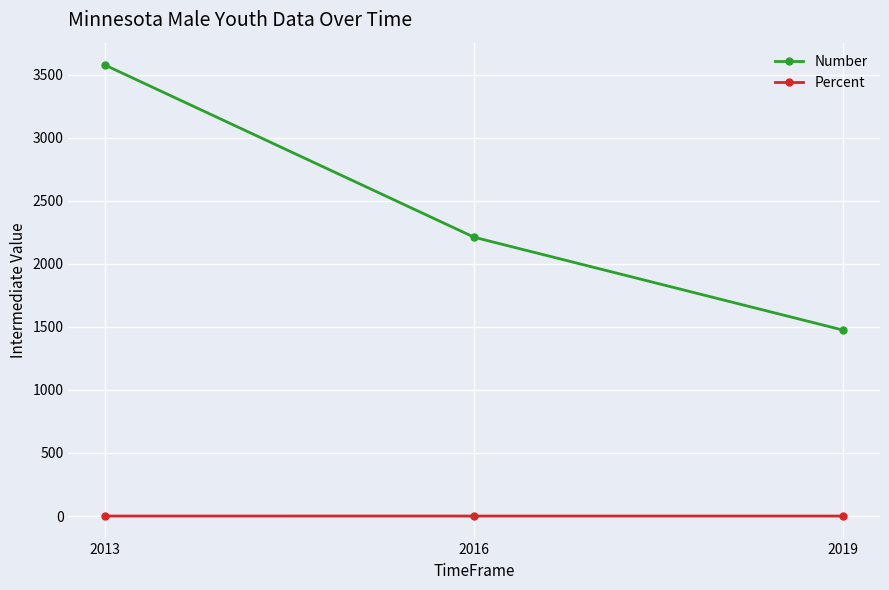

How many series are shown in this chart?

2